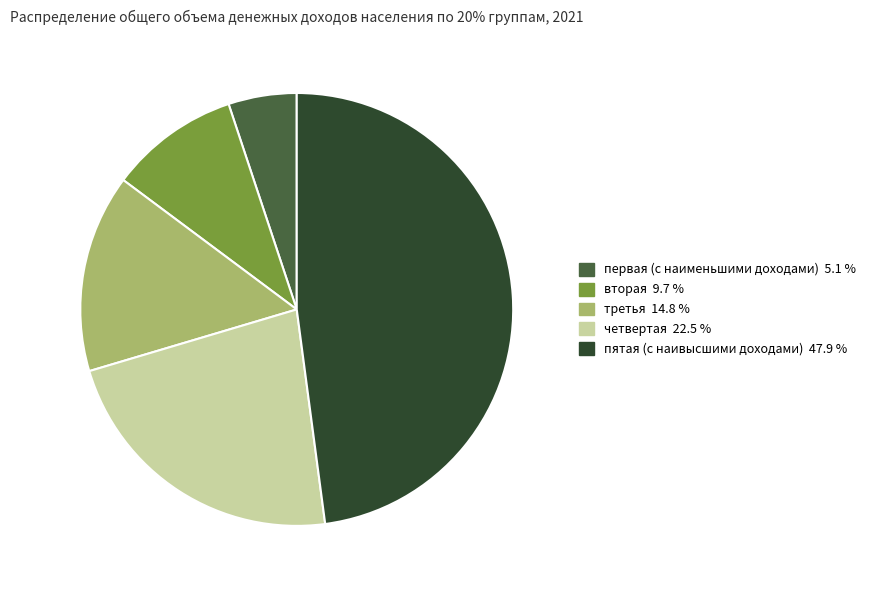

What is the smallest slice in the pie chart?

первая (с наименьшими доходами)